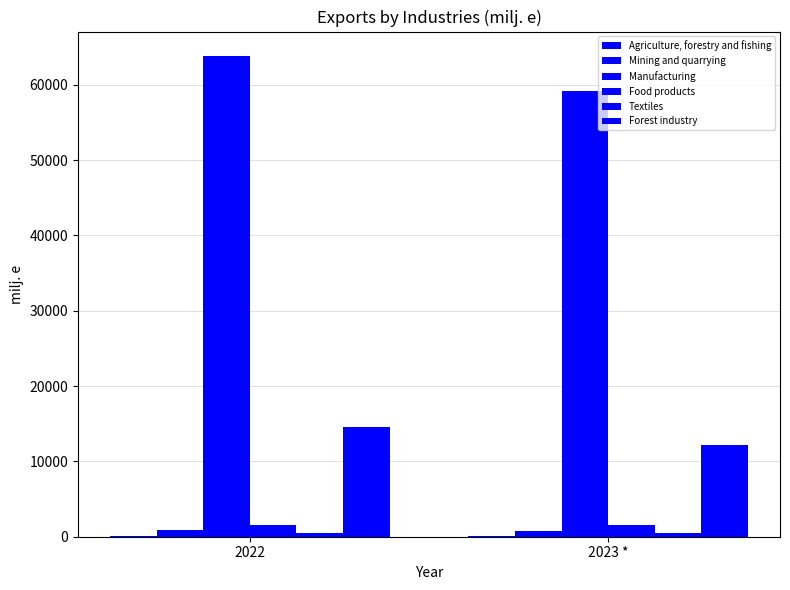

What is the sum of the Food products values at 2022 and 2023 *?

3119.6